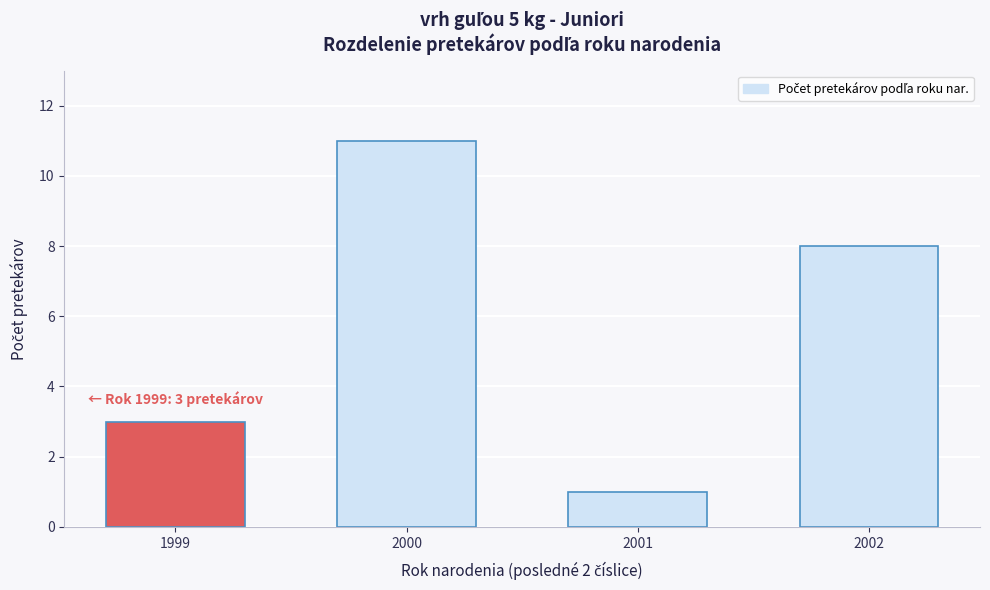

Reading right to left, extract all data points from this chart.

8	1	11	3